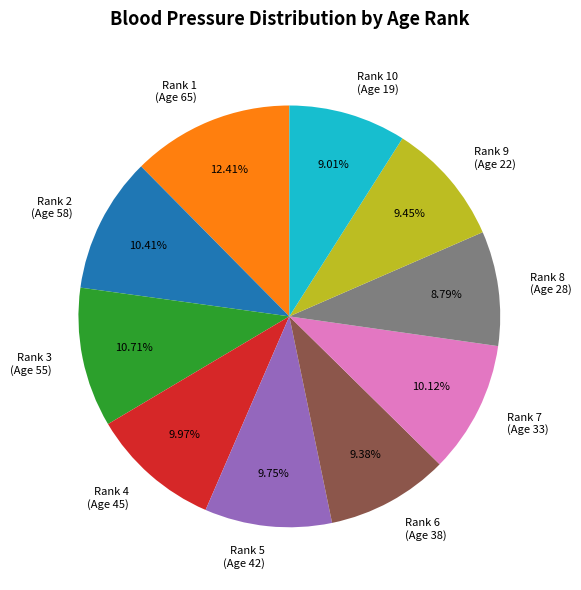

Between Rank 8 (Age 28) and Rank 5 (Age 42), which is larger?

Rank 5 (Age 42)